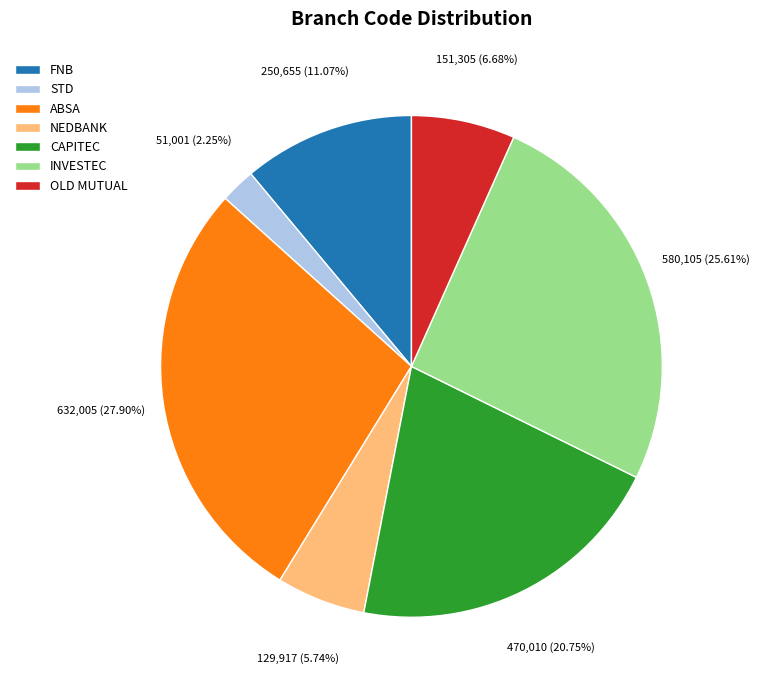

To the nearest percent, what is the combined percentage of NEDBANK and ABSA?

34%